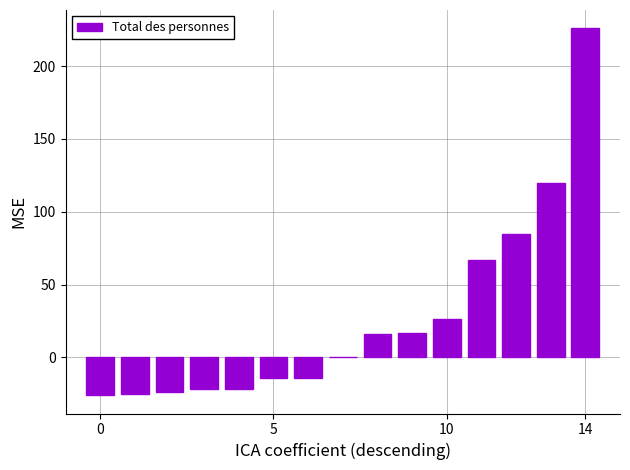

What is the maximum value shown in the chart?

226